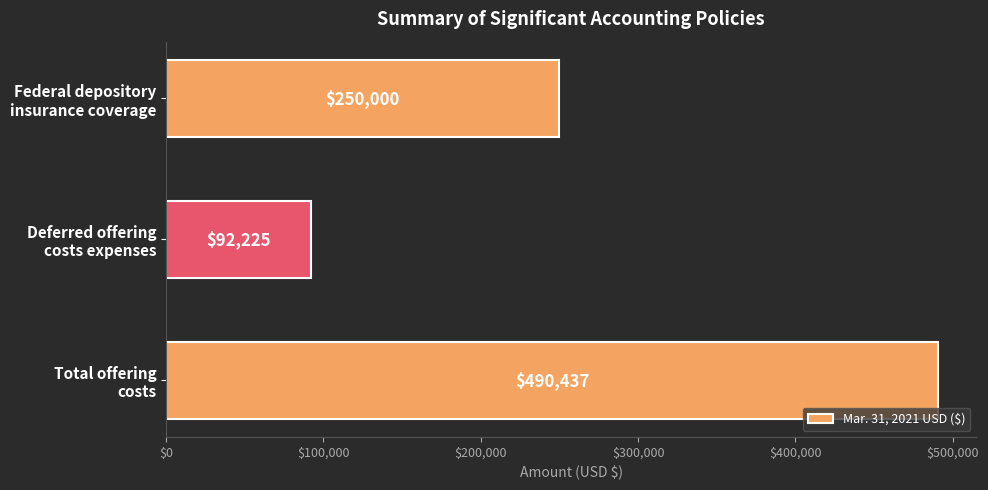

What is the difference between the maximum and minimum values?

398212